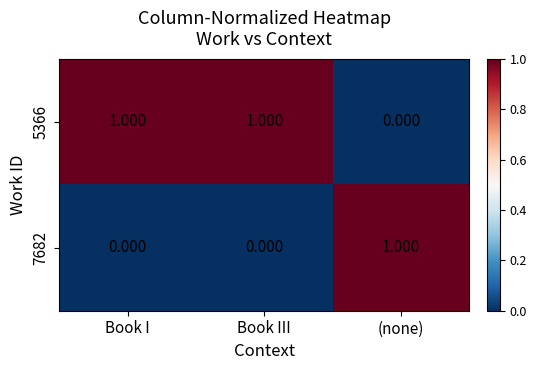

At which label is 5366 closest to 0?

(none)